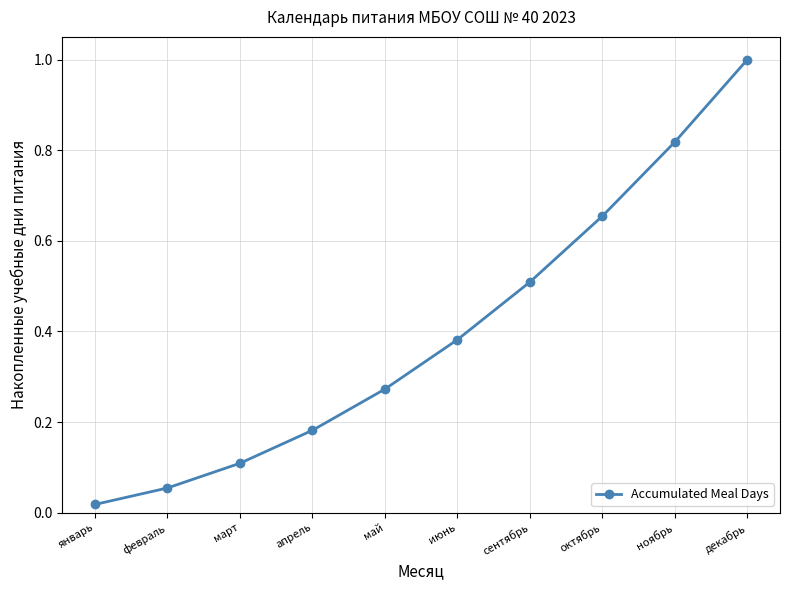

True or false: the data has more than 2 interior local peaks.

False